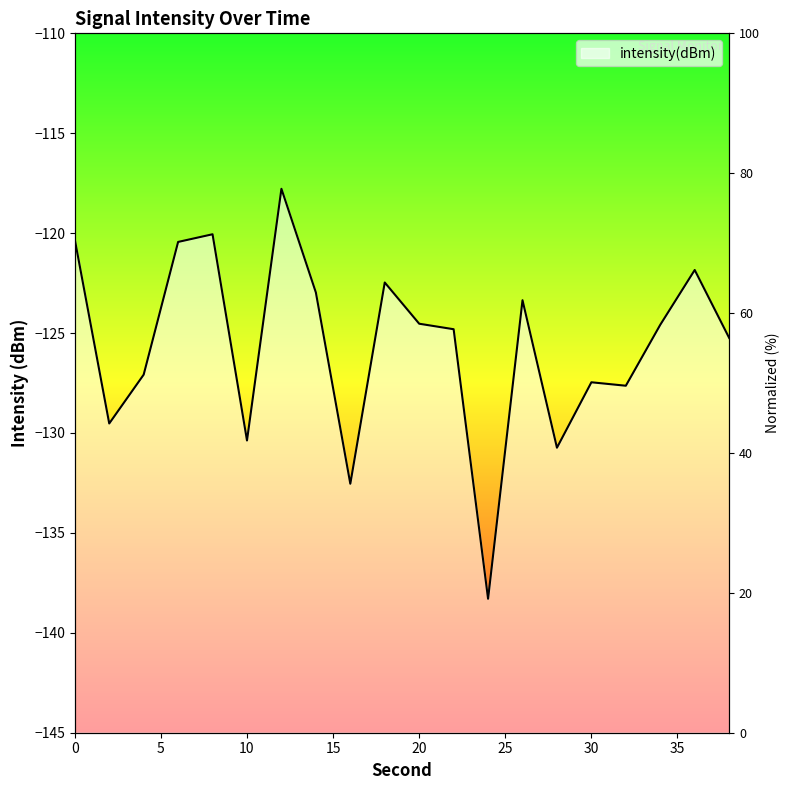

What is the value of the 9th point from the left?

-132.5